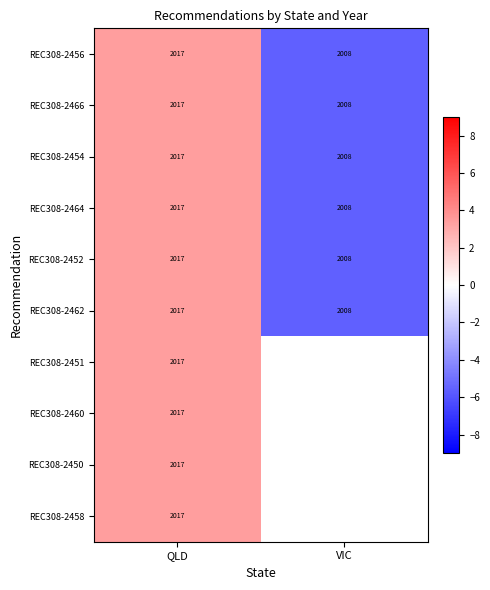

List the labels in order of REC308-2464 value, largest first.

QLD, VIC